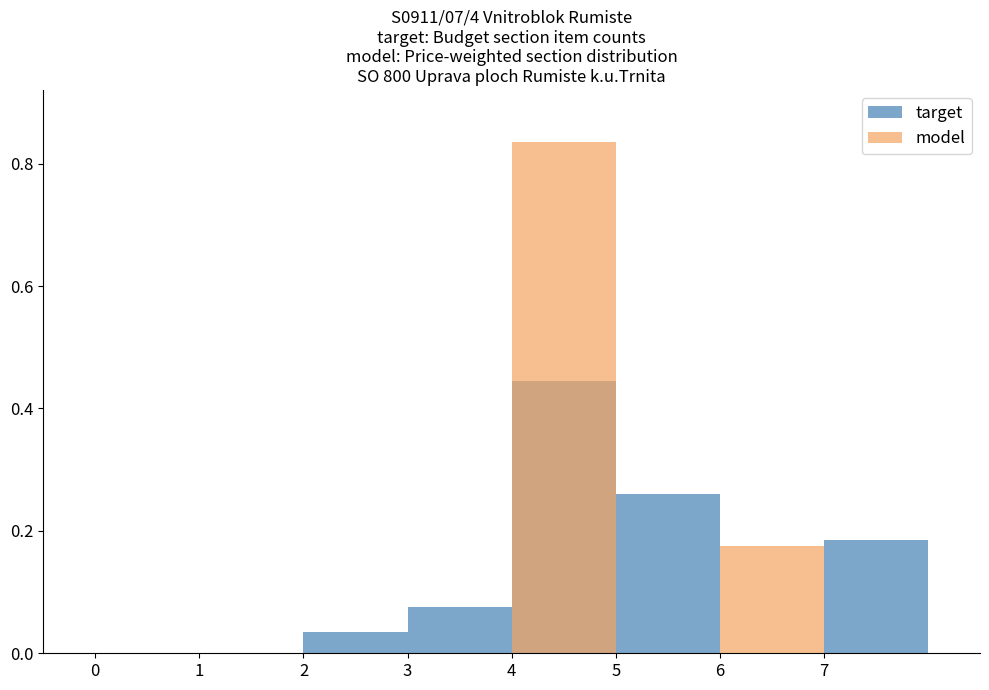

Which series changed the most between 0 and 4?

model